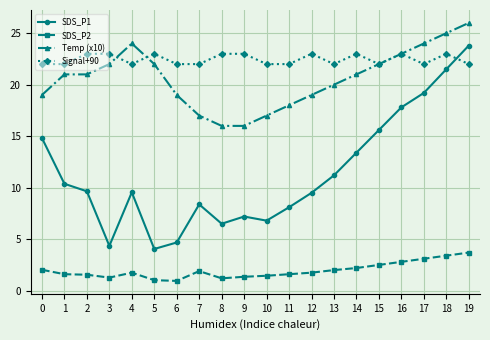

How many Temp (x10) values are between 19 and 23?

11